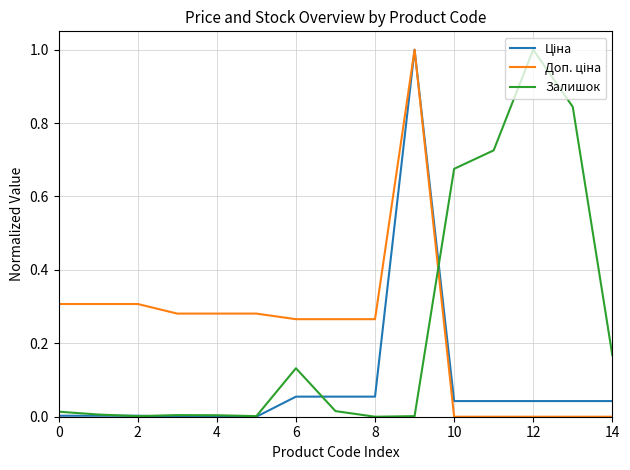

What is the highest value of the Залишок series?

1.0